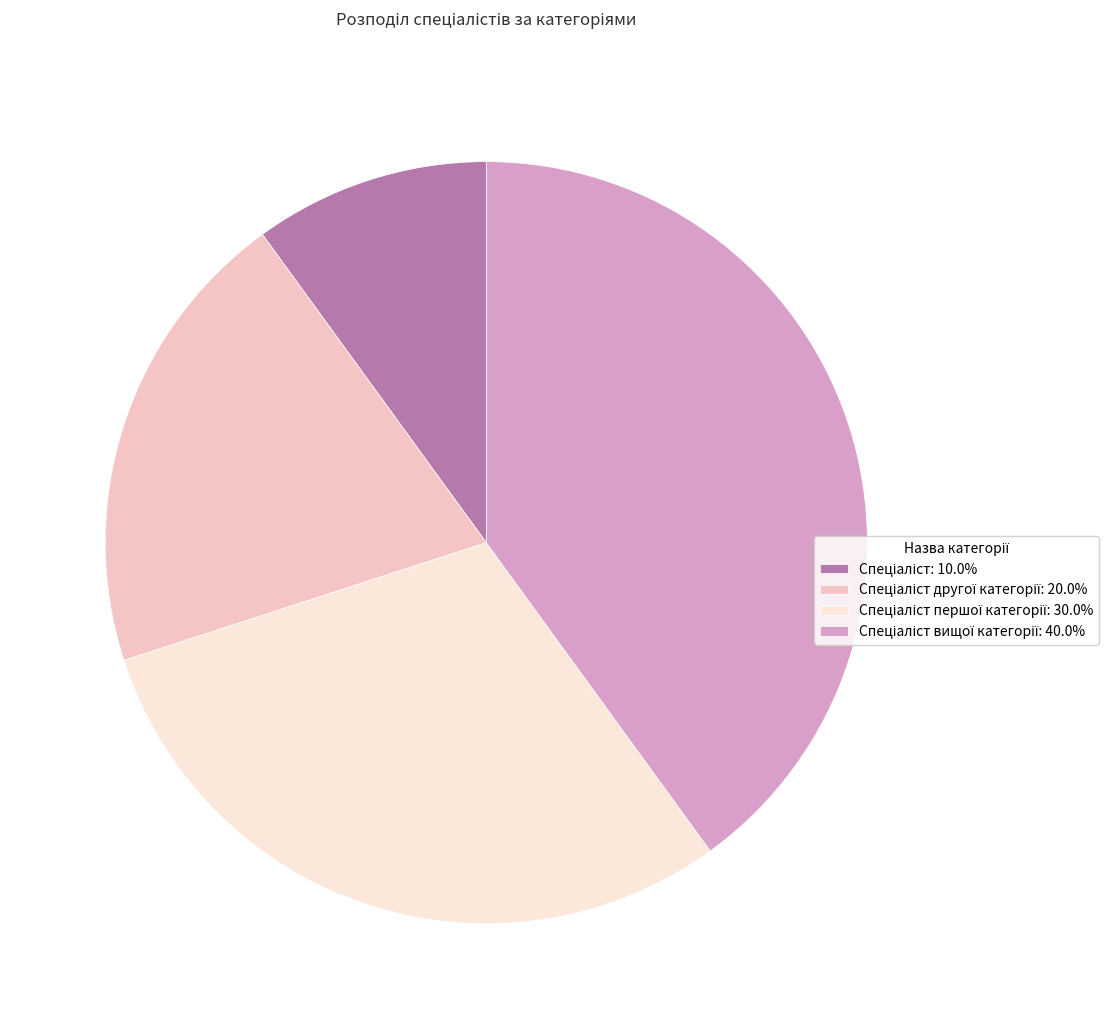

Does any single category account for the majority?

No